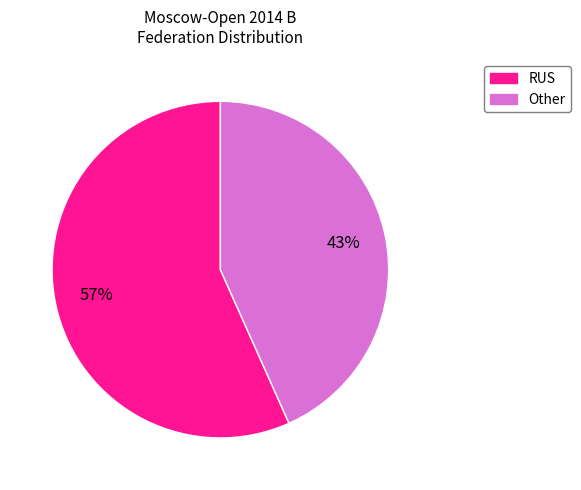

Between RUS and Other, which is larger?

RUS